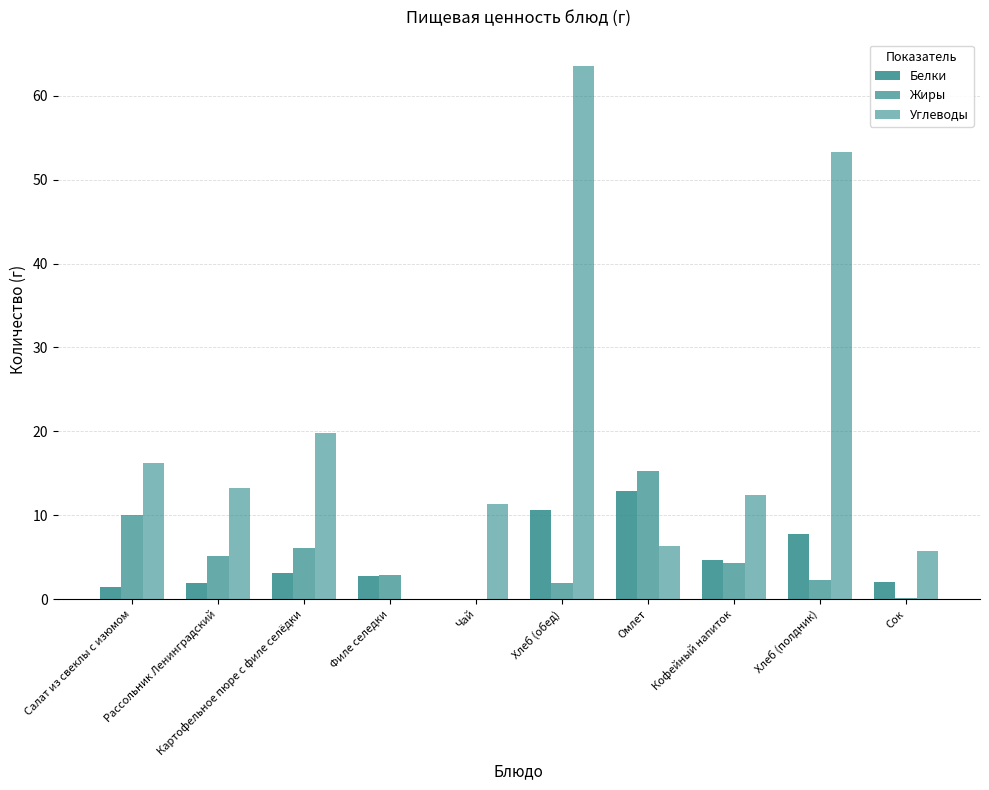

Rank the categories by Белки value from highest to lowest.

Омлет, Хлеб (обед), Хлеб (полдник), Кофейный напиток, Картофельное пюре с филе селёдки, Филе селедки, Сок, Рассольник Ленинградский, Салат из свеклы с изюмом, Чай